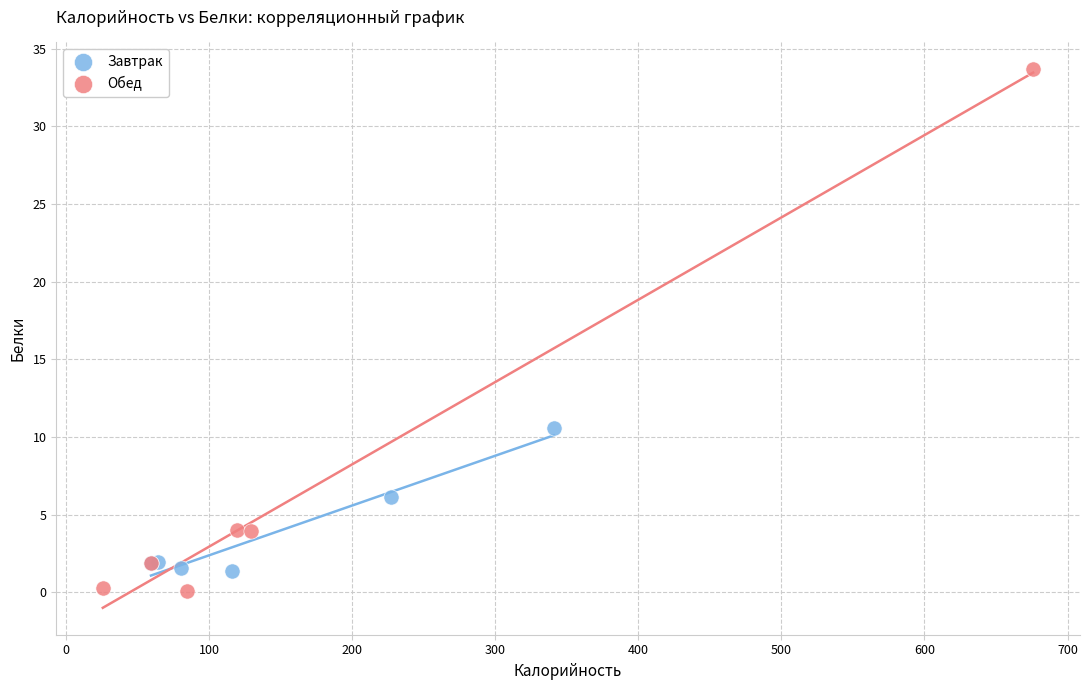

Which series has the largest Y range (max minus min)?

Обед